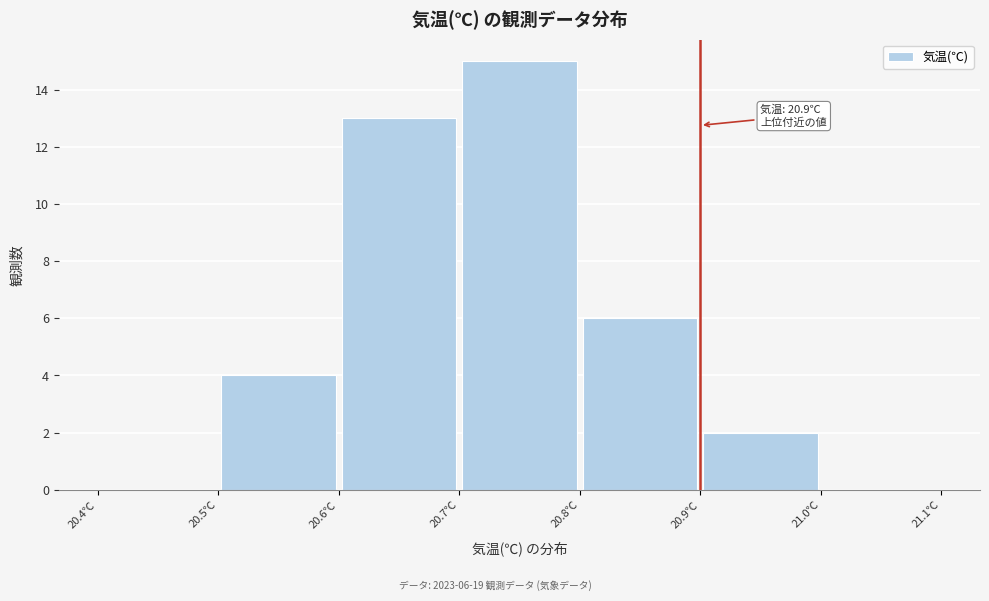

Over which range of the x-axis is the bar tallest?

20.7 to 20.8